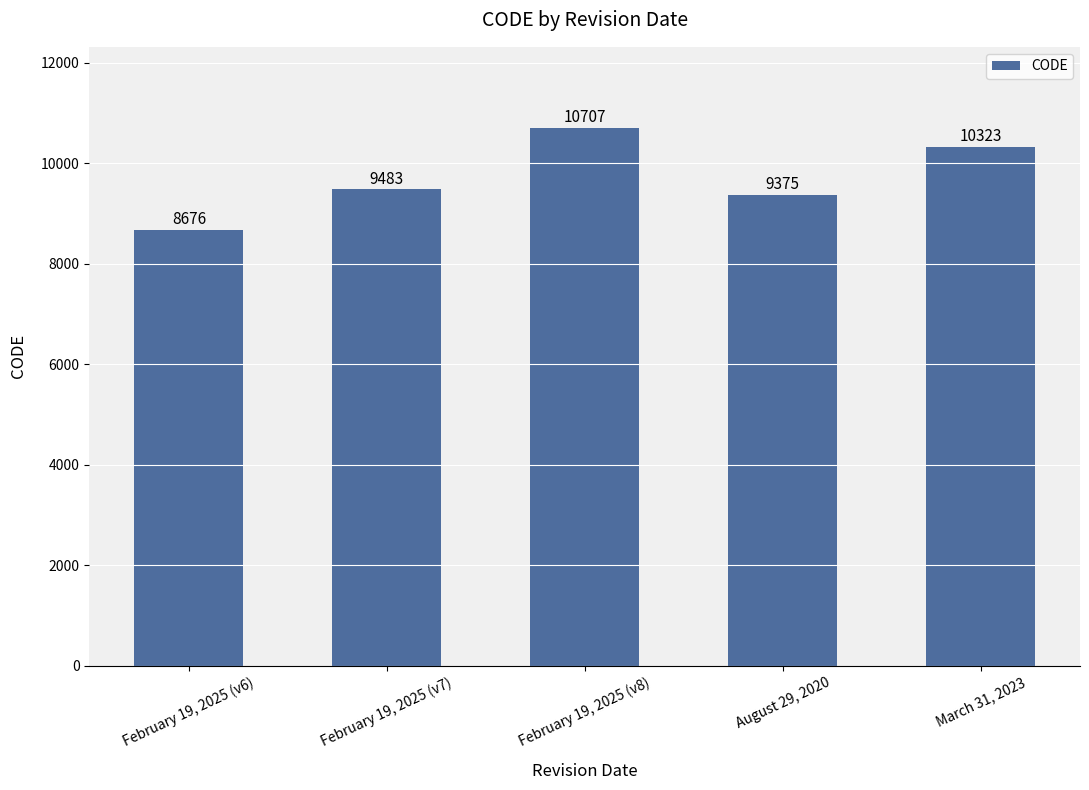

What is the approximate value at March 31, 2023, to the nearest 50?

10300